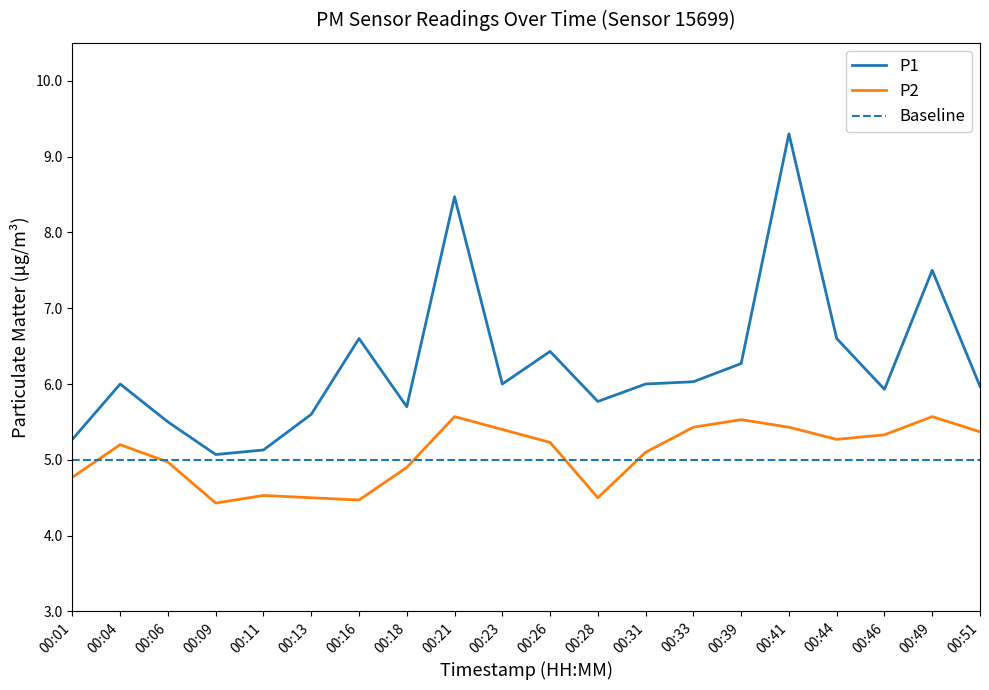

True or false: P2 has more than 0 interior local peaks.

True